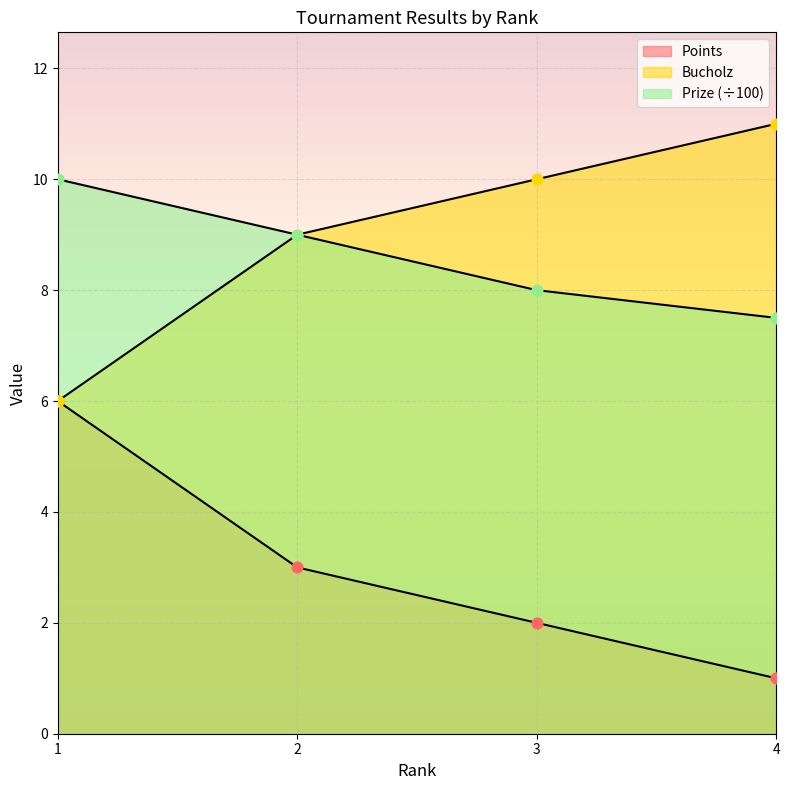

At which category is the sum across all series the highest?

1